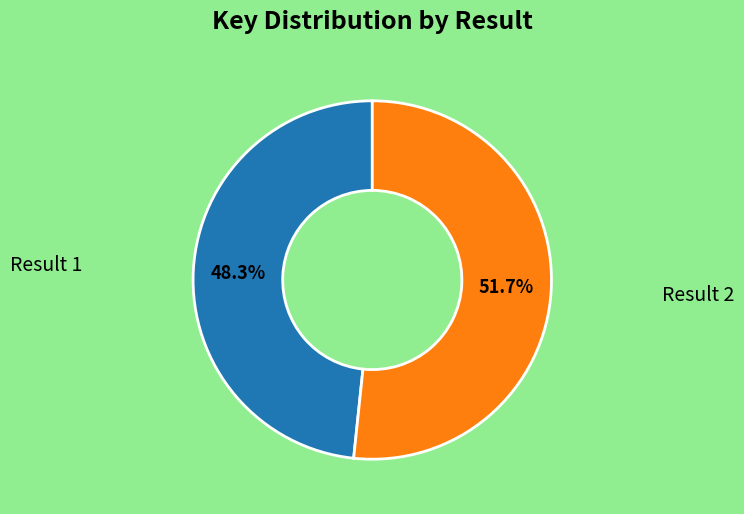

Does any single category account for the majority?

Yes